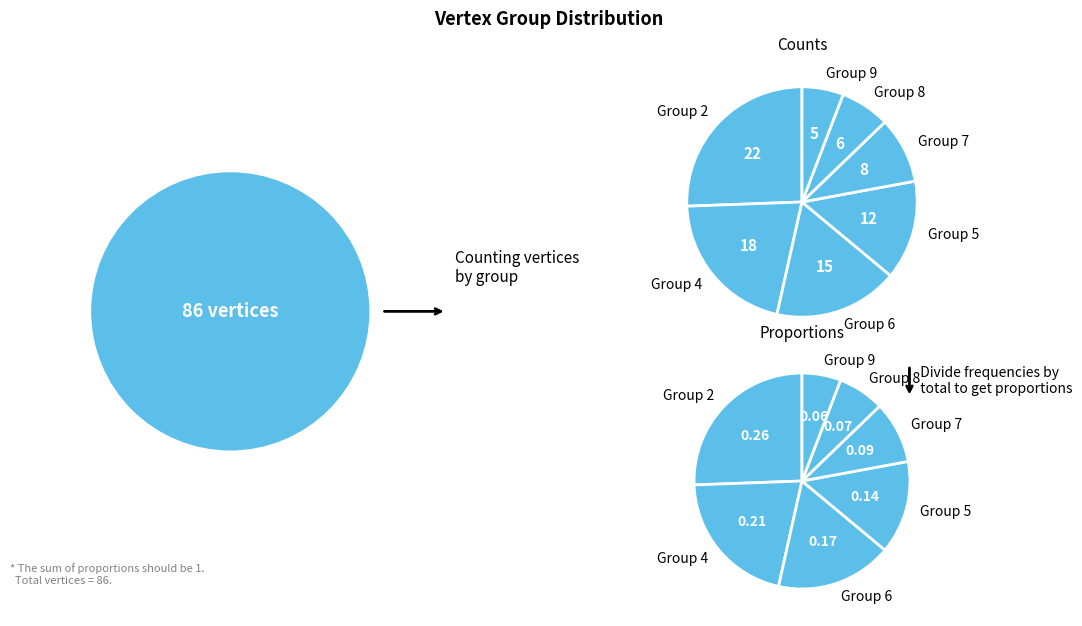

Do 8 and 9 together represent more than half of the pie?

No